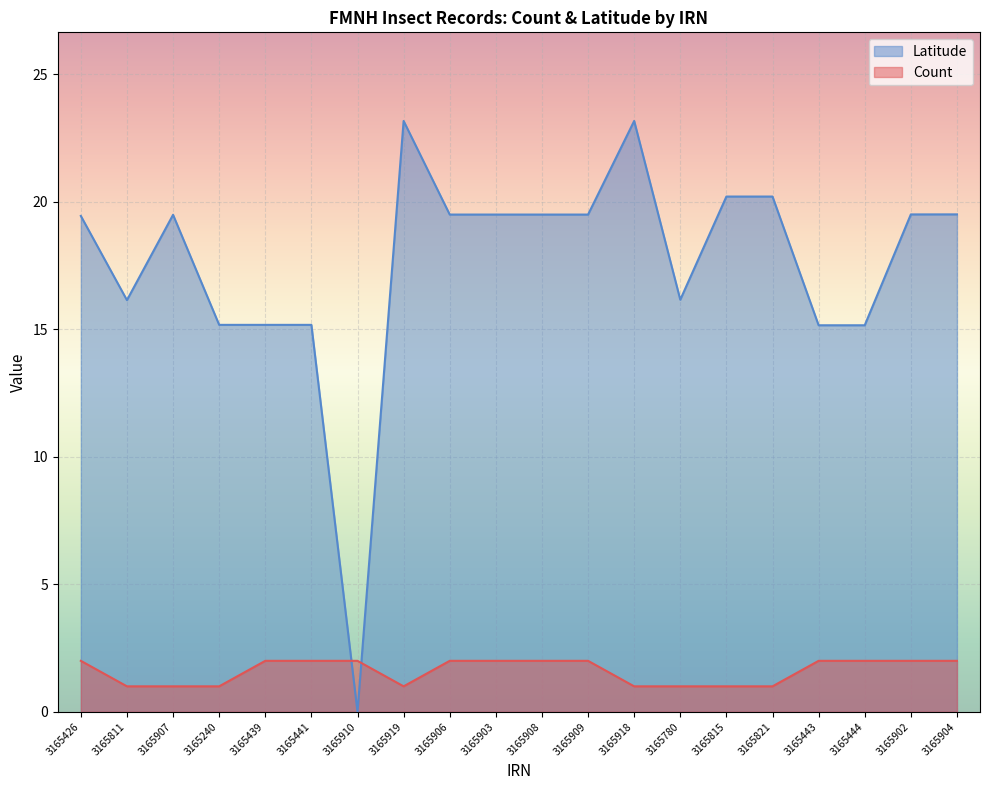

At which category is the sum across all series the highest?

3165919